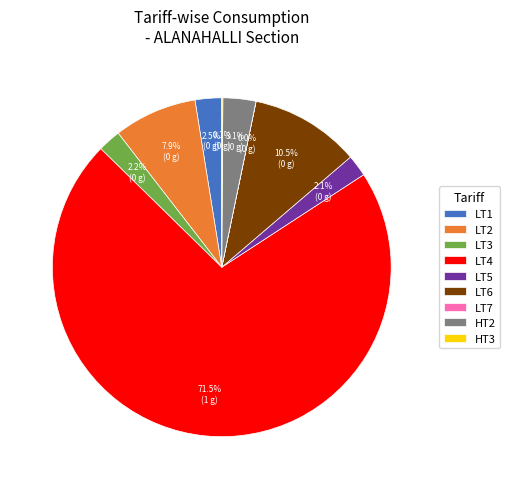

Is there any slice that represents more than half of the pie?

Yes